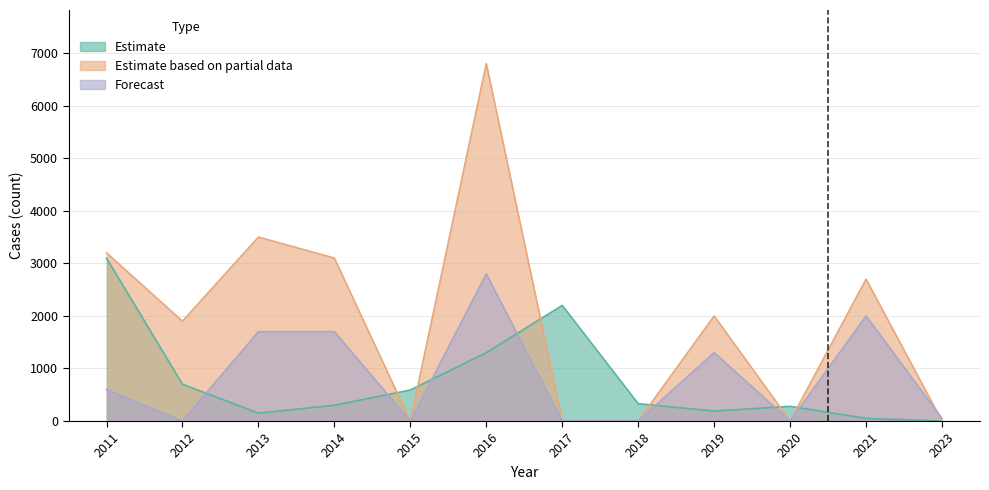

Reading right to left, transcribe all the data shown in this chart.

Estimate: 0	50	280	190	330	2200	1300	590	300	150	700	3100
Estimate based on partial data: 0	2700	0	2000	0	0	6800	0	3100	3500	1900	3200
Forecast: 50	2000	0	1300	0	0	2800	0	1700	1700	0	600